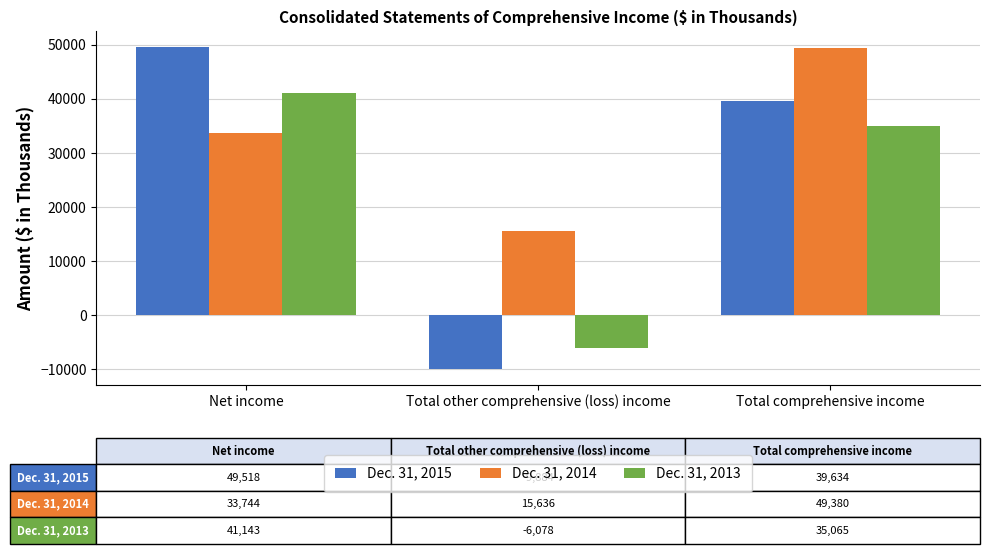

What is the difference between the maximum and minimum values in the Dec. 31, 2013 series?

47221